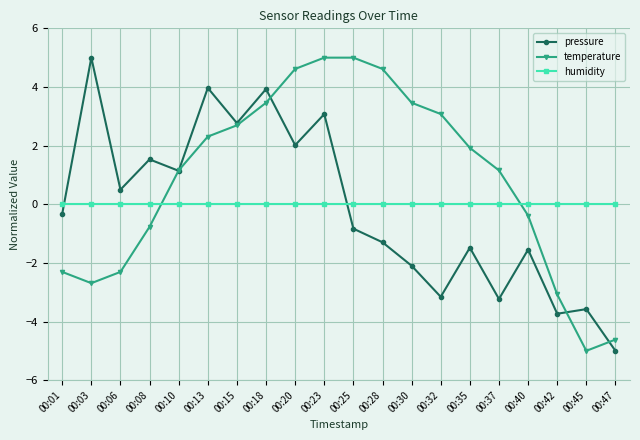

True or false: pressure has more than 1 points higher than both neighbors.

True